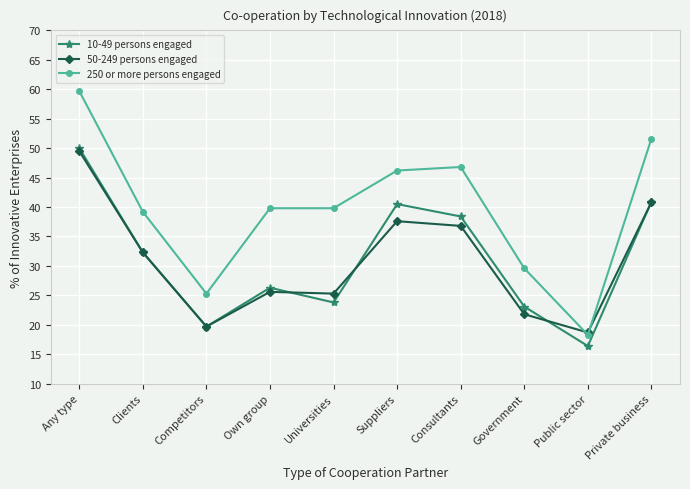

Reading right to left, extract all data points from this chart.

10-49 persons engaged: 40.9	16.4	23.1	38.4	40.5	23.8	26.3	19.7	32.3	50.0
50-249 persons engaged: 40.8	18.7	21.8	36.8	37.6	25.3	25.6	19.7	32.3	49.5
250 or more persons engaged: 51.6	18.3	29.6	46.8	46.2	39.8	39.8	25.3	39.2	59.7